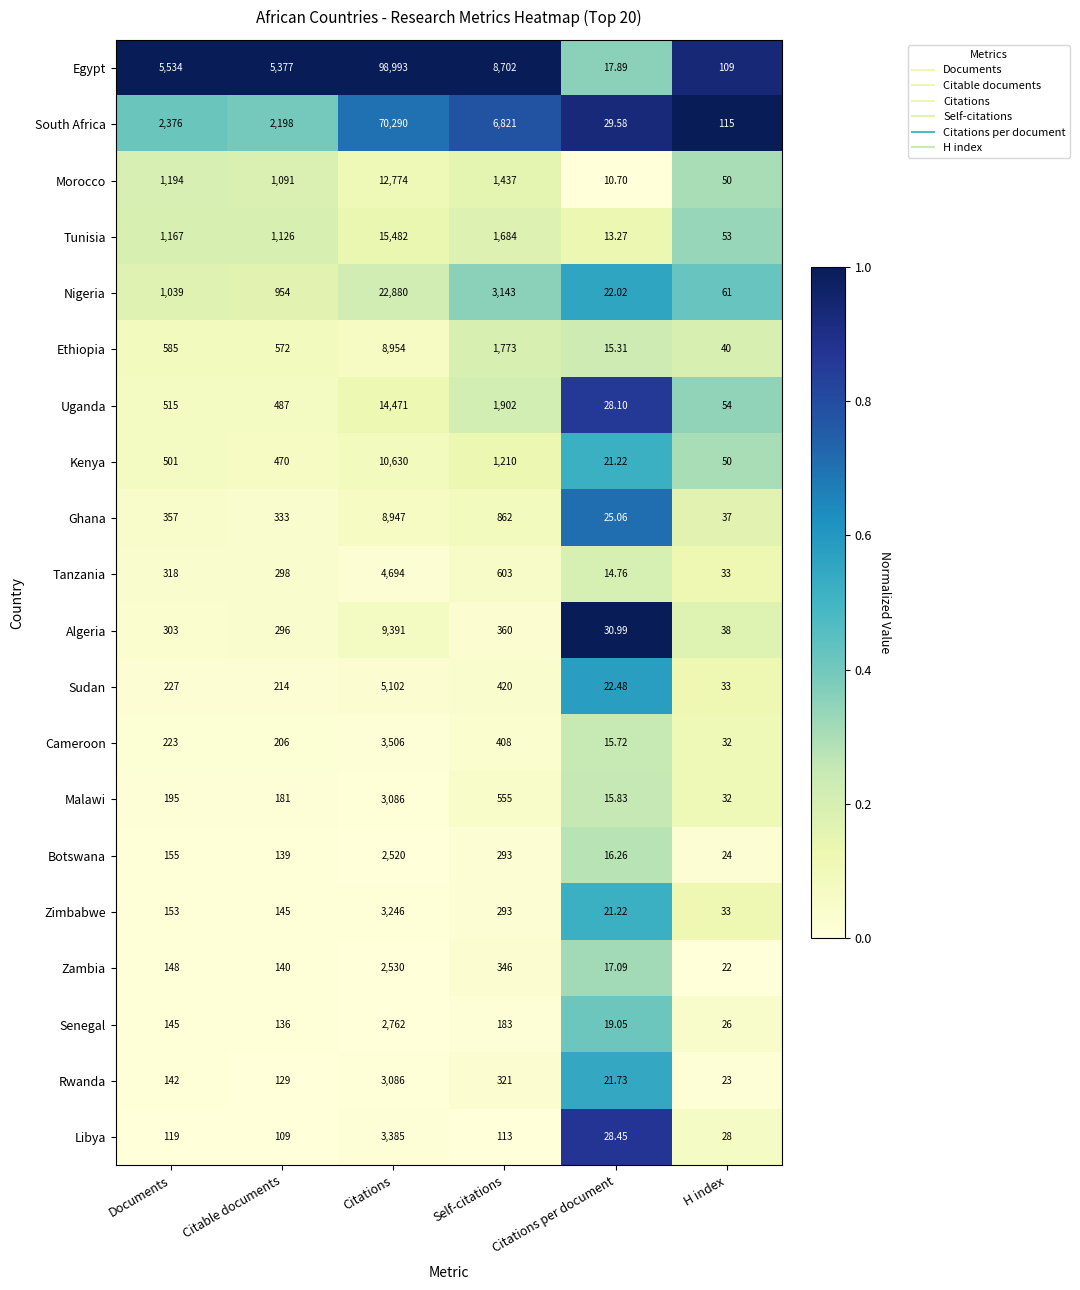

At which label is Zimbabwe closest to 1633?

Self-citations